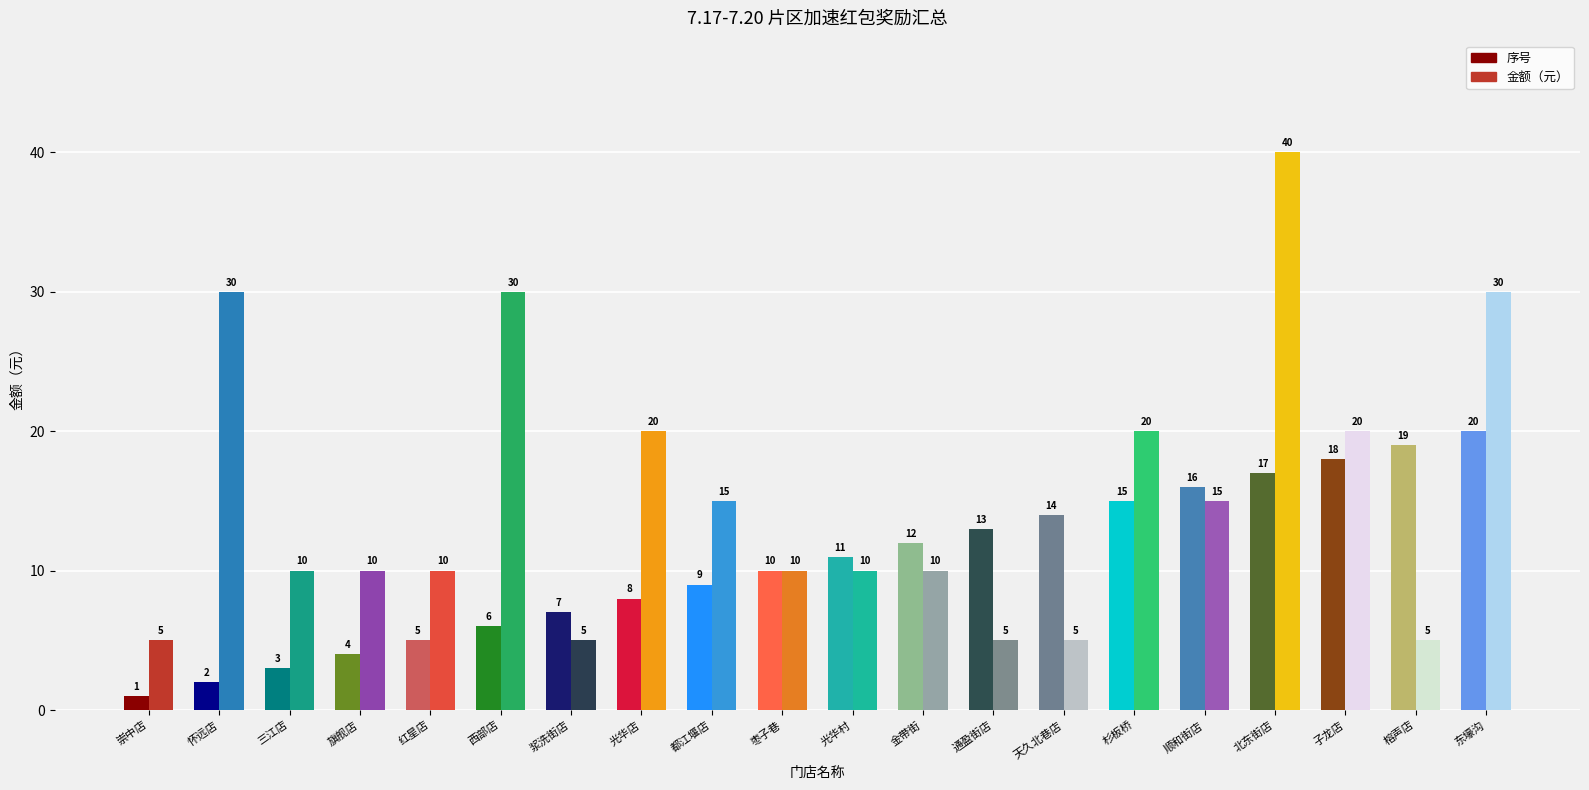

What position from the right is 榕声店?

2